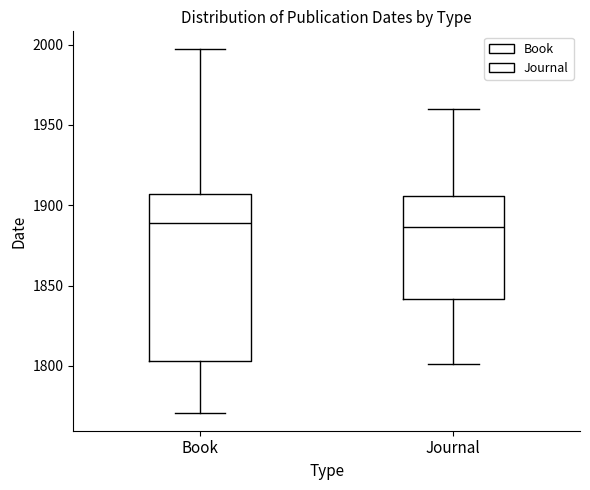

Which box is the tallest, from its lower edge to its upper edge?

Book